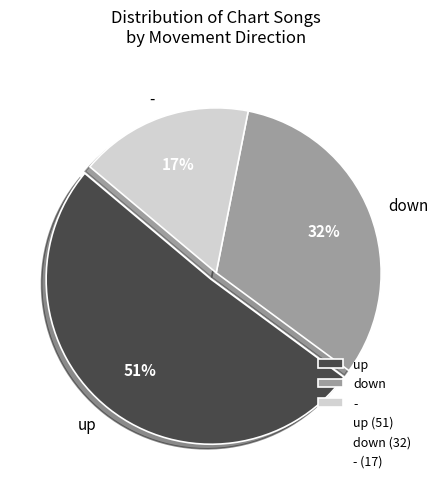

Which has a higher value, - or up?

up